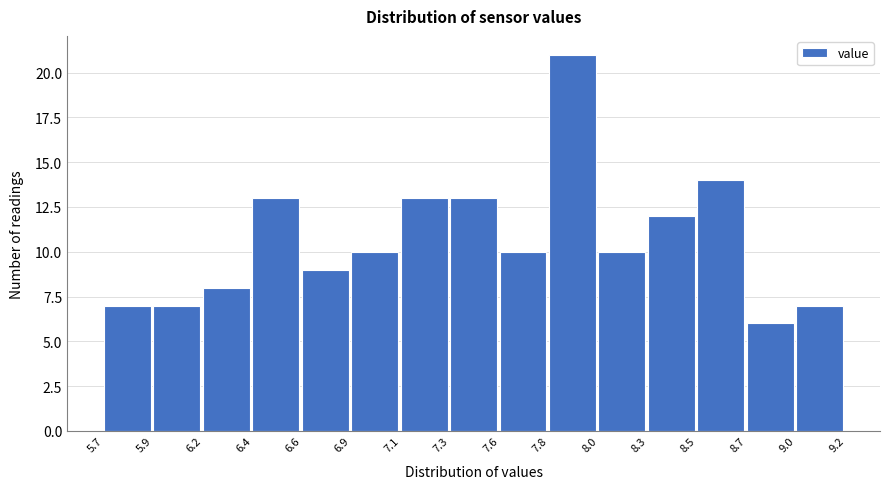

How tall is the bar that spans 8.7 to 9.0 on the x-axis? The values are not printed on the chart, so give them approximately, as read against the axis.

6